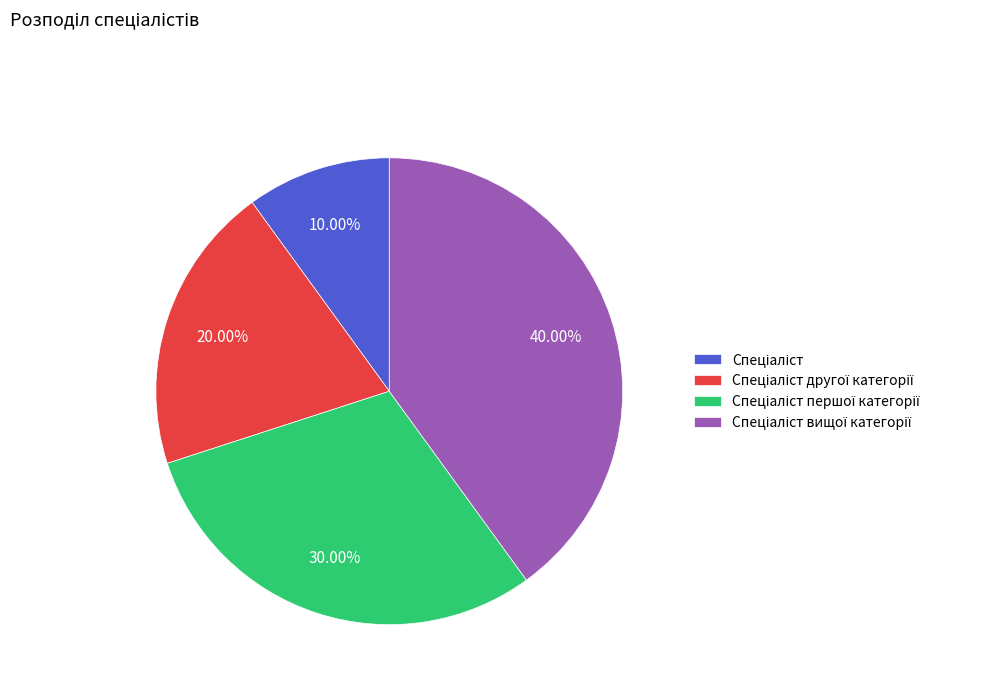

How many segments does this pie chart have?

4